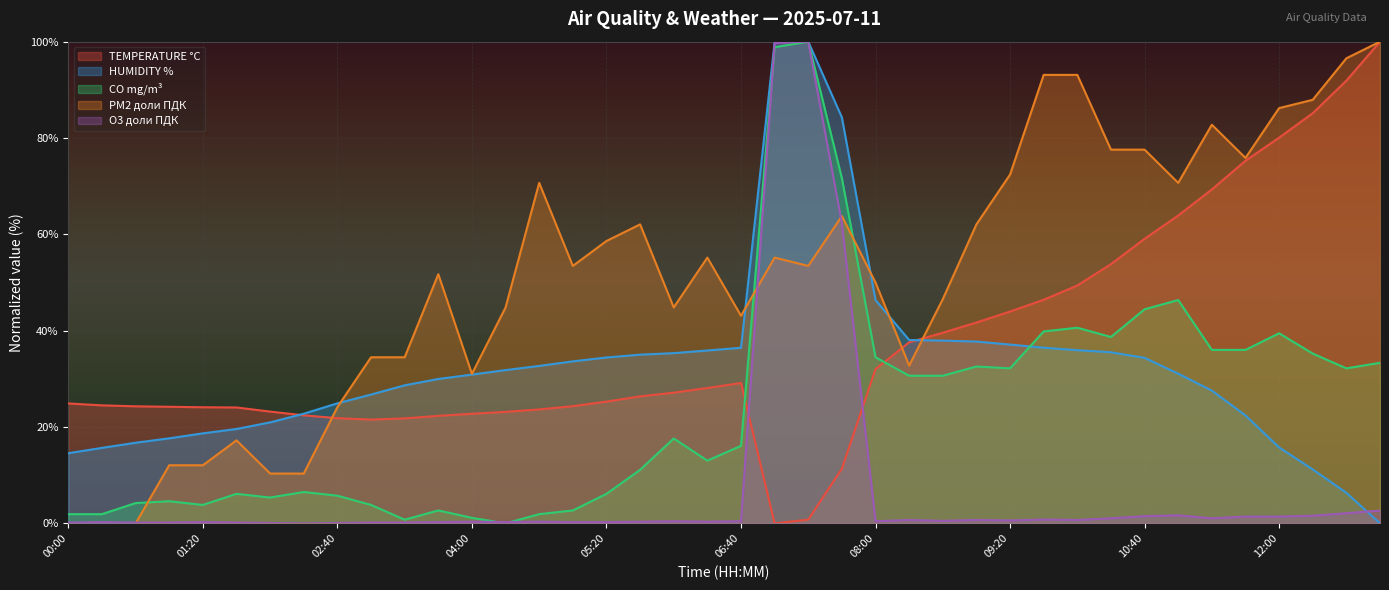

True or false: CO mg/m³ and HUMIDITY % intersect in this chart.

True